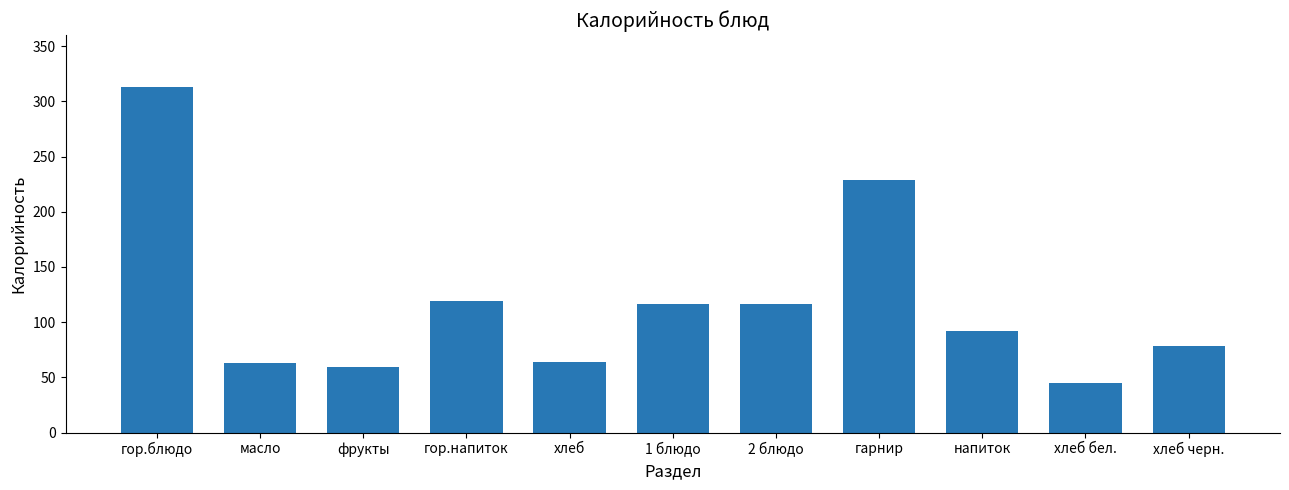

Does the chart contain stacked bars?

No